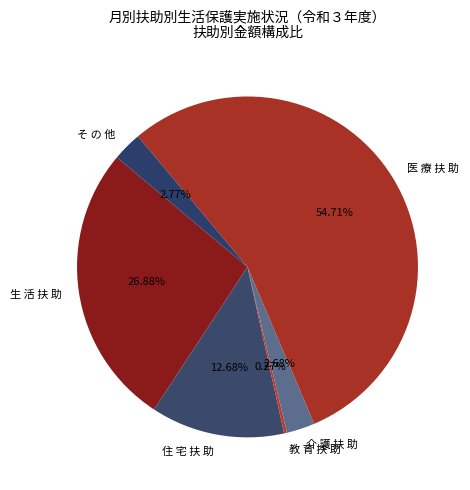

To the nearest percent, what is the difference between the largest and smallest slice percentages?

54%